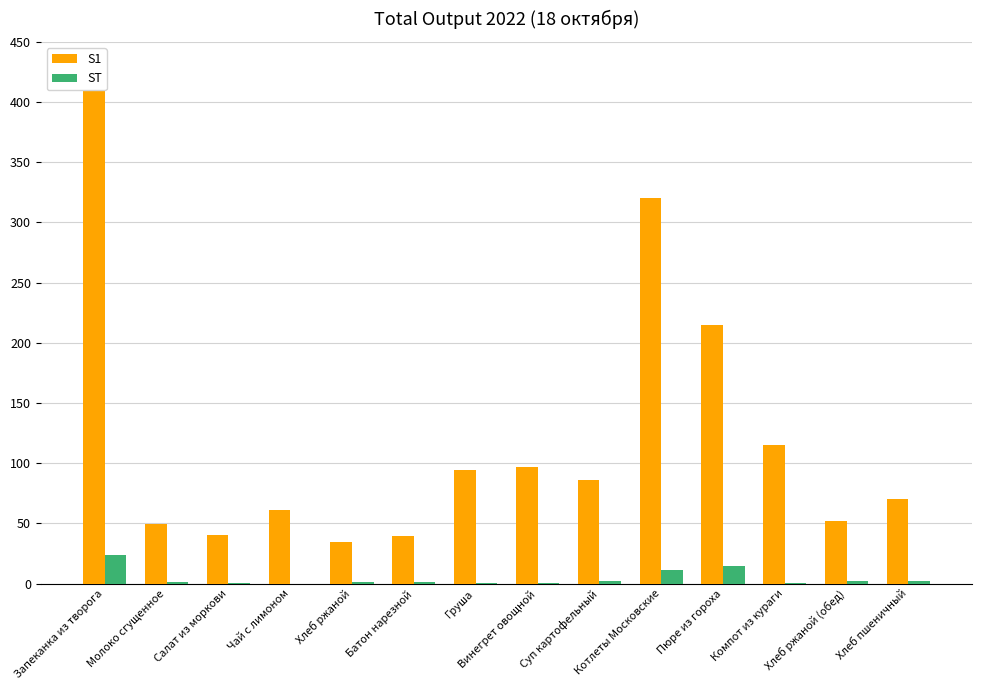

Reading right to left, extract all data points from this chart.

S1: Хлеб пшеничный=70.5	Хлеб ржаной (обед)=52.2	Компот из кураги=114.8	Пюре из гороха=215.2	Котлеты Московские=320.1	Суп картофельный=85.8	Винегрет овощной=97.0	Груша=94.0	Батон нарезной=39.3	Хлеб ржаной=34.8	Чай с лимоном=61.0	Салат из моркови=40.8	Молоко сгущенное=49.2	Запеканка из творога=425.0
ST: Хлеб пшеничный=2.3	Хлеб ржаной (обед)=2.0	Компот из кураги=0.8	Пюре из гороха=14.6	Котлеты Московские=11.2	Суп картофельный=2.0	Винегрет овощной=0.9	Груша=0.8	Батон нарезной=1.1	Хлеб ржаной=1.3	Чай с лимоном=0.1	Салат из моркови=1.0	Молоко сгущенное=1.1	Запеканка из творога=24.0